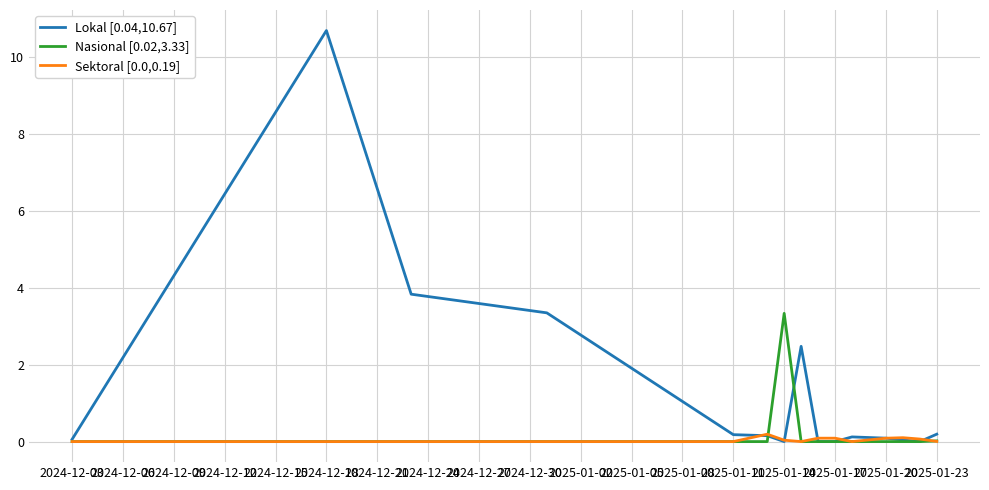

How many lines are shown in the chart?

3